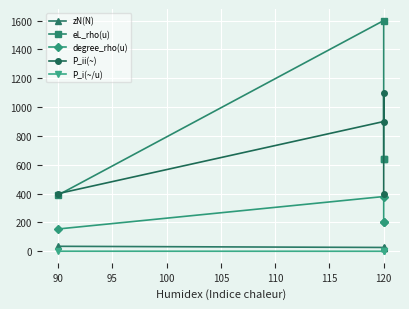

How many lines are shown in the chart?

5